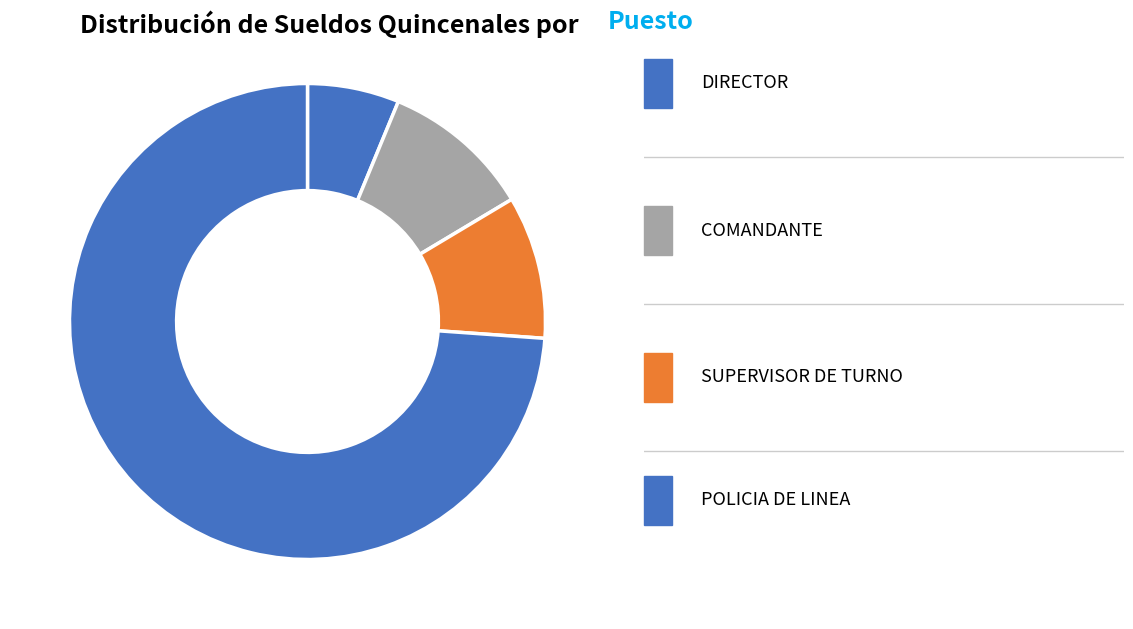

How many slices are in this pie chart?

4